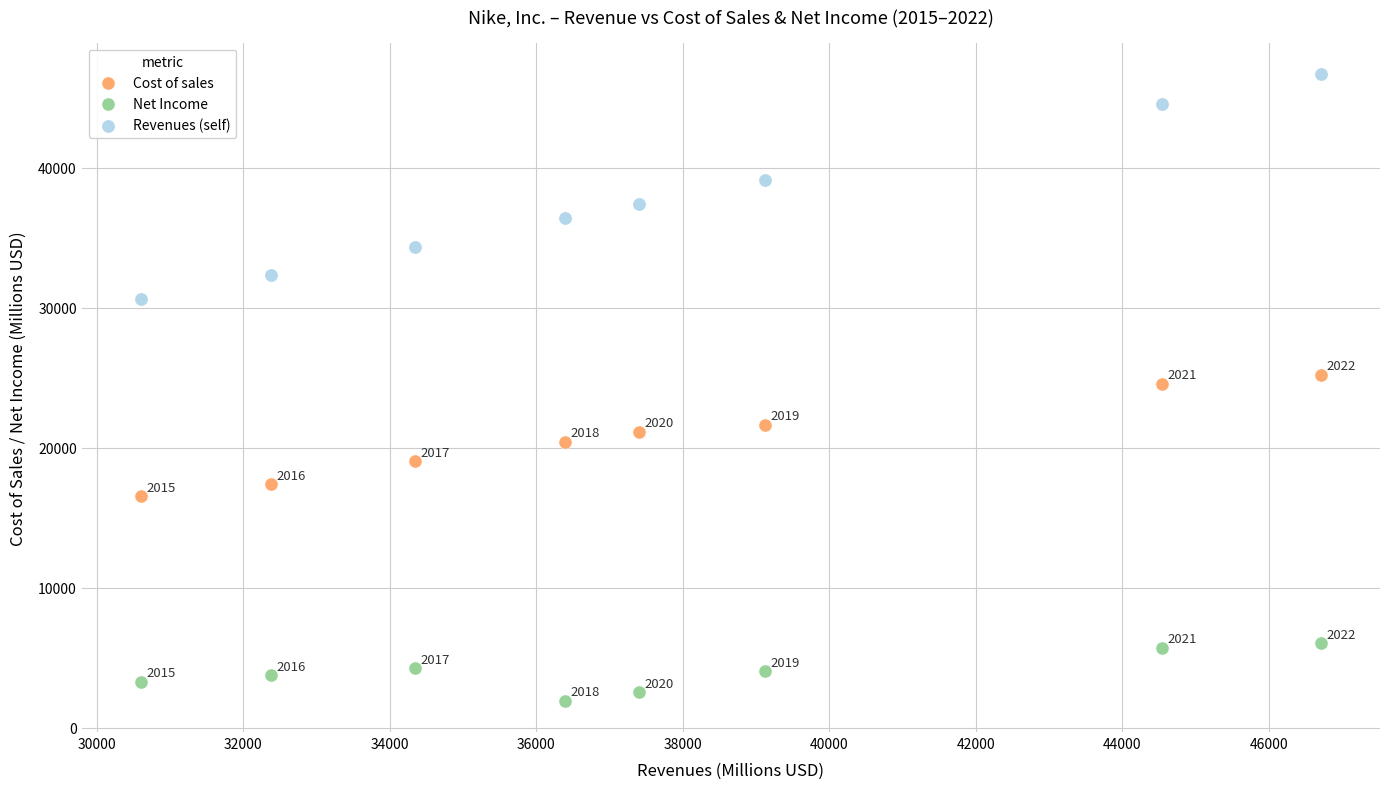

Which series contains the lowest Y value?

Net Income